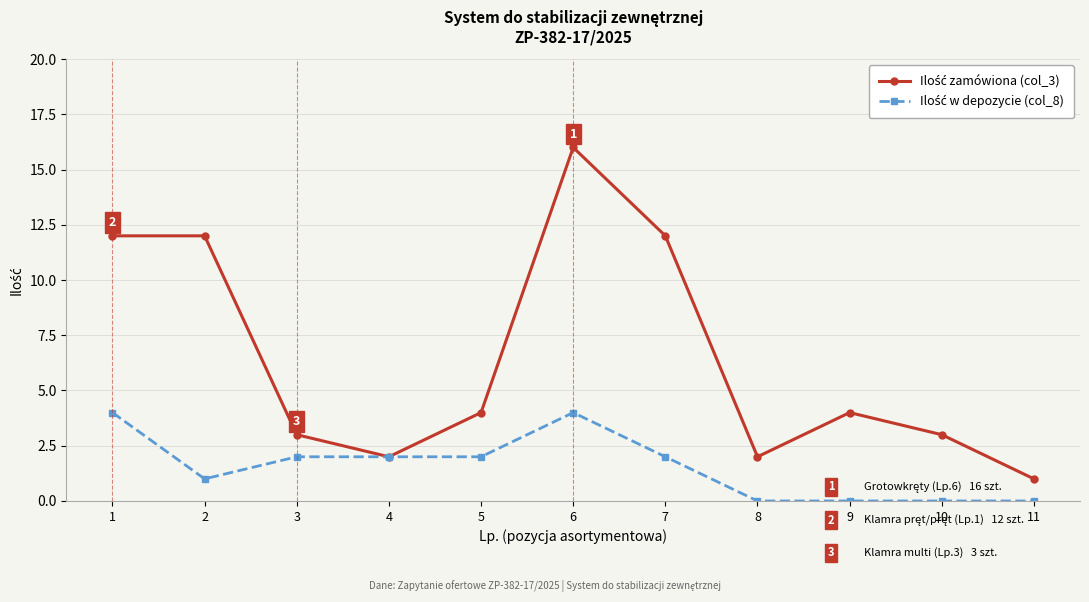

Which label corresponds to the largest value in the chart?

6